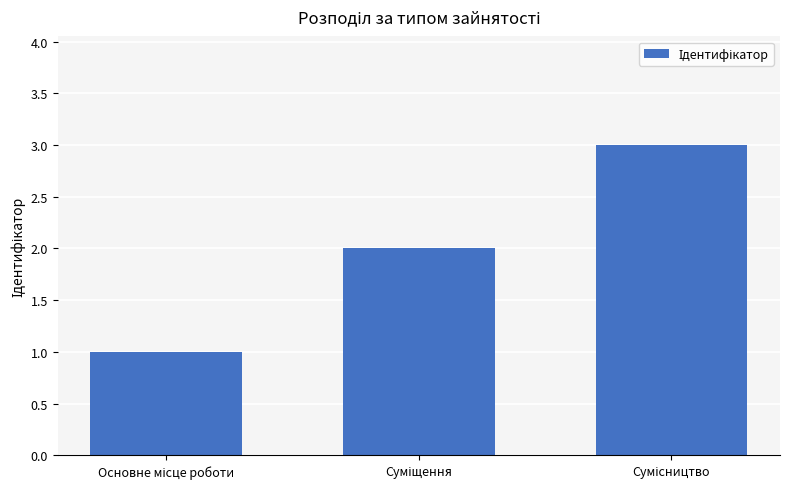

What is the greatest value displayed?

3